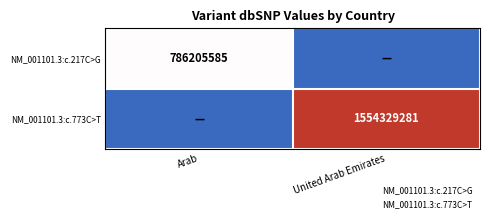

Rank the series at Arab from highest to lowest value.

NM_001101.3:c.217C>G, NM_001101.3:c.773C>T